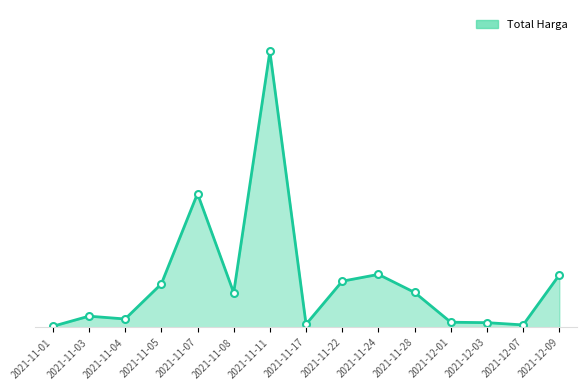

At which category does the data reach its first local peak?

2021-11-03